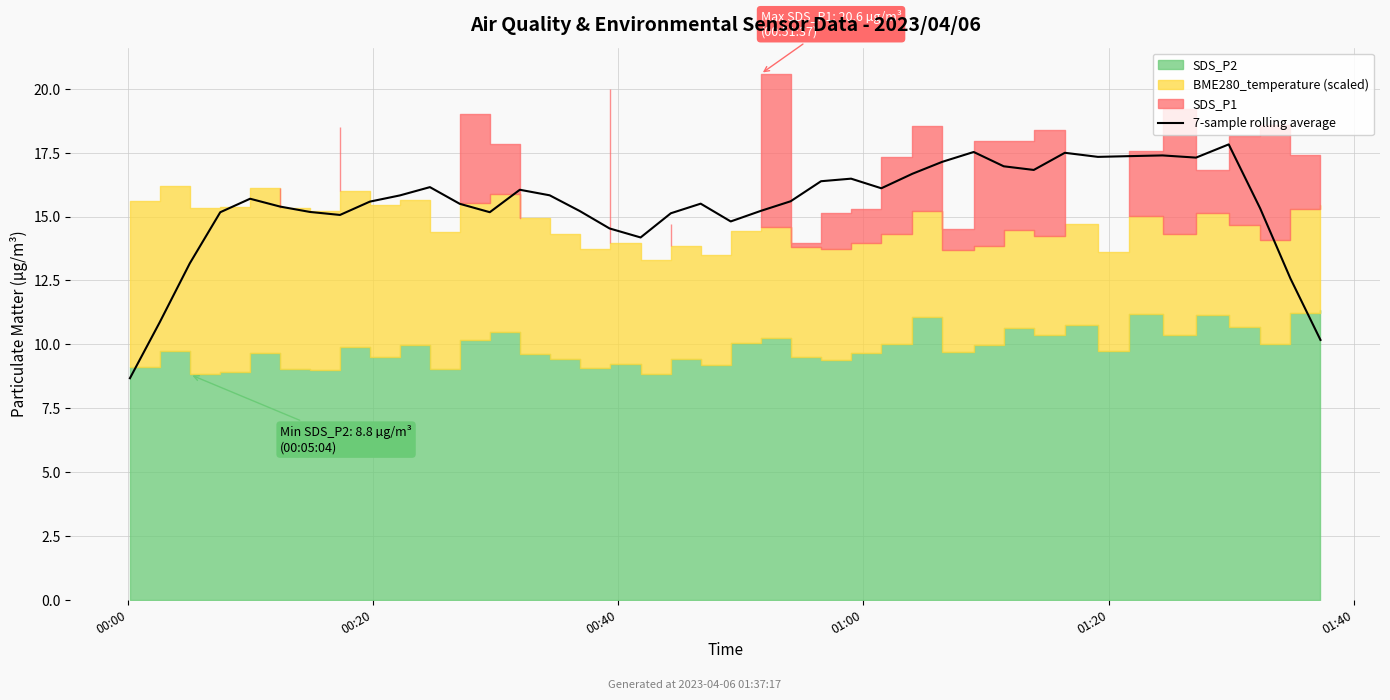

Reading right to left, extract all data points from this chart.

10.2	12.6	15.3	17.8	17.3	17.4	17.4	17.3	17.5	16.8	17.0	17.5	17.1	16.7	16.1	16.5	16.4	15.6	15.2	14.8	15.5	15.1	14.2	14.5	15.2	15.8	16.0	15.2	15.5	16.2	15.8	15.6	15.1	15.2	15.4	15.7	15.2	13.2	10.9	8.7